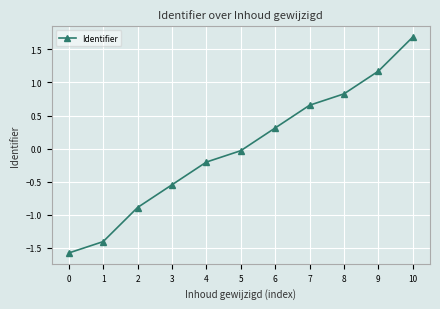

At which label does the data first exceed 0?

6